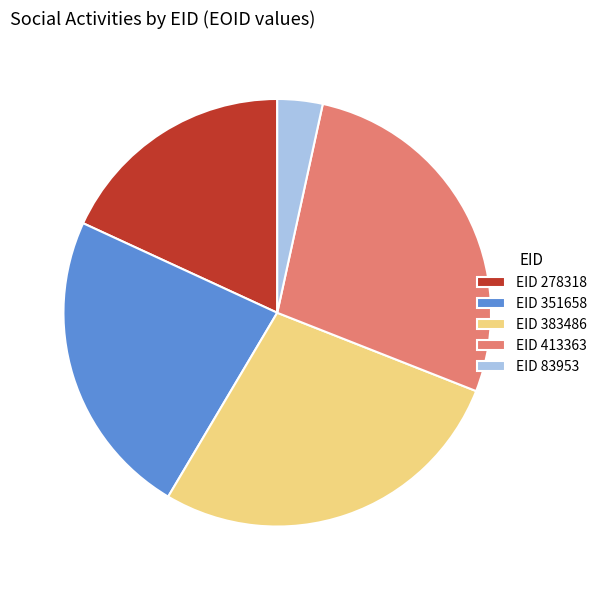

What is the smallest slice in the pie chart?

EID 83953